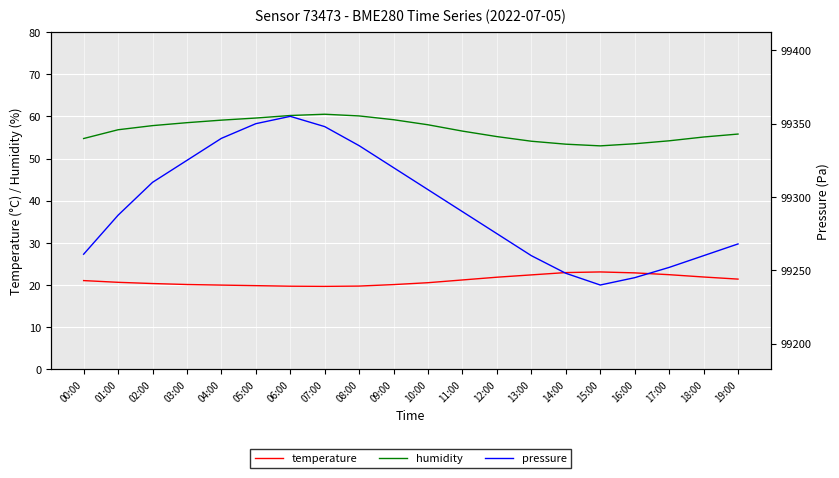

What is the lowest value of the pressure series?

99240.0